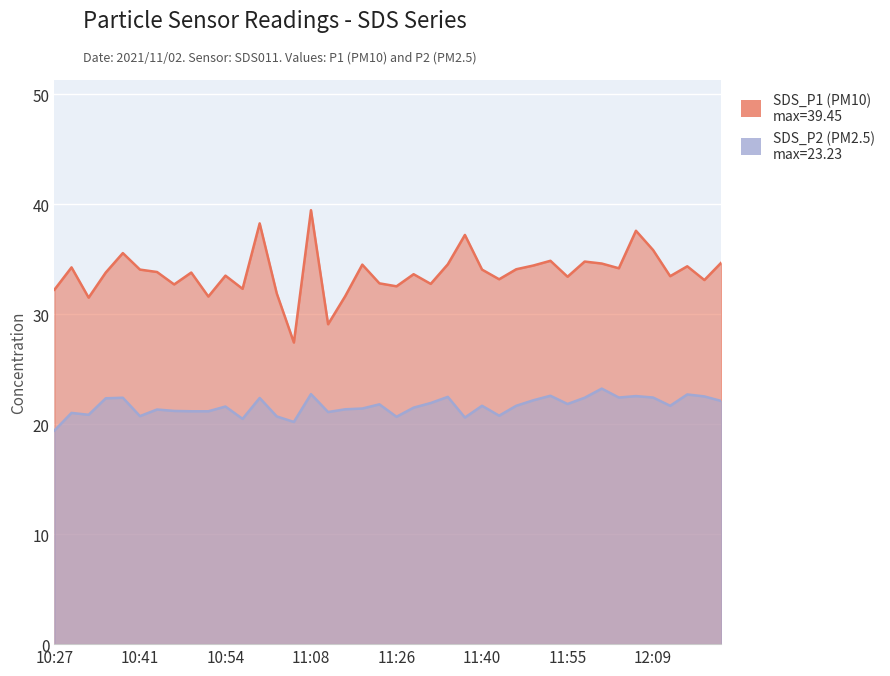

Reading left to right, what are all the values shown in this chart?

SDS_P1: 10:27=32.2	10:30=34.2	10:33=31.5	10:35=33.8	10:38=35.5	10:41=34.0	10:43=33.8	10:46=32.7	10:49=33.8	10:52=31.6	10:54=33.5	10:58=32.3	11:00=38.2	11:03=31.9	11:05=27.4	11:08=39.5	11:11=29.1	11:13=31.6	11:16=34.5	11:22=32.8	11:26=32.5	11:28=33.6	11:31=32.8	11:34=34.5	11:37=37.2	11:40=34.0	11:42=33.2	11:46=34.1	11:48=34.4	11:52=34.9	11:55=33.4	11:58=34.8	12:00=34.6	12:03=34.2	12:06=37.6	12:09=35.8	12:12=33.5	12:14=34.4	12:17=33.1	12:20=34.7
SDS_P2: 10:27=19.4	10:30=21.0	10:33=20.9	10:35=22.4	10:38=22.4	10:41=20.7	10:43=21.3	10:46=21.2	10:49=21.2	10:52=21.2	10:54=21.6	10:58=20.5	11:00=22.4	11:03=20.7	11:05=20.2	11:08=22.7	11:11=21.1	11:13=21.4	11:16=21.4	11:22=21.8	11:26=20.7	11:28=21.5	11:31=21.9	11:34=22.5	11:37=20.6	11:40=21.7	11:42=20.8	11:46=21.7	11:48=22.2	11:52=22.6	11:55=21.8	11:58=22.4	12:00=23.2	12:03=22.4	12:06=22.6	12:09=22.4	12:12=21.7	12:14=22.7	12:17=22.5	12:20=22.1